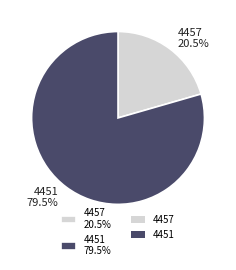

Which slice is the smallest?

4457